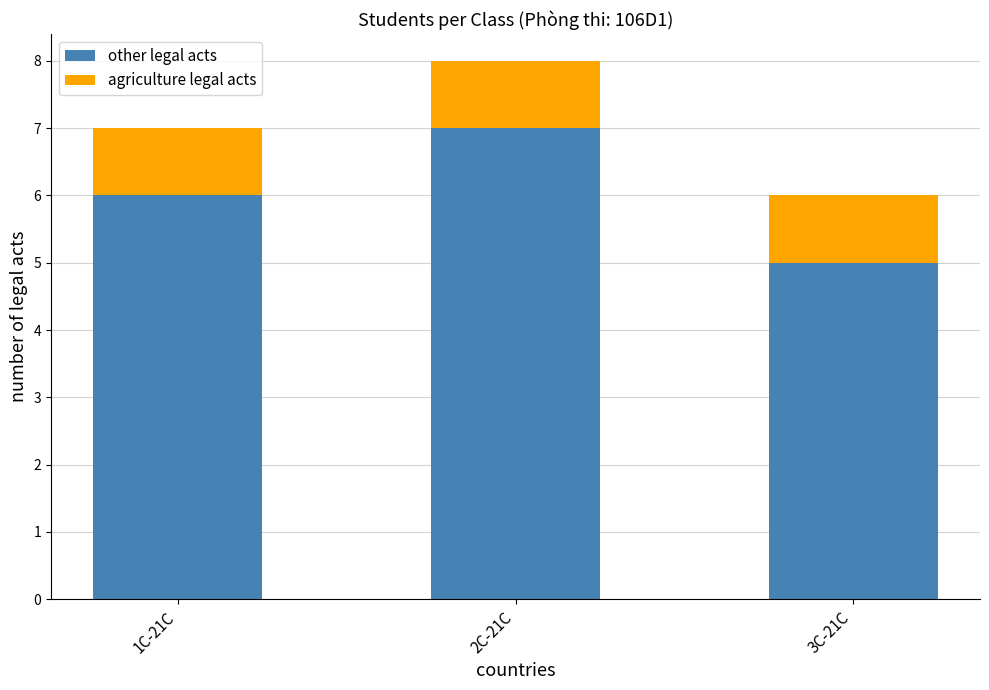

What are all the series names shown in the legend?

other legal acts, agriculture legal acts